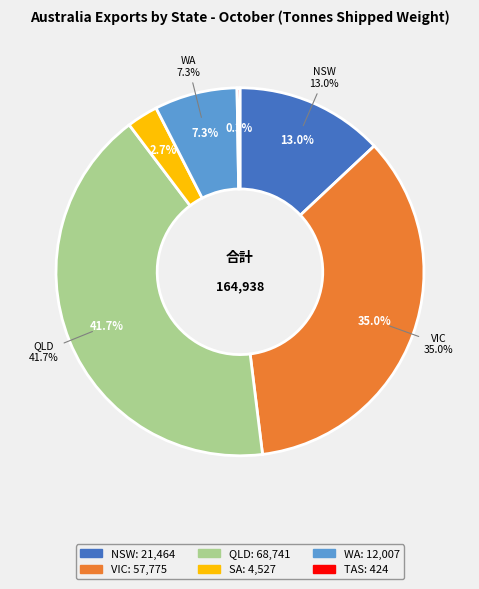

Does VIC represent more than half of the total?

No